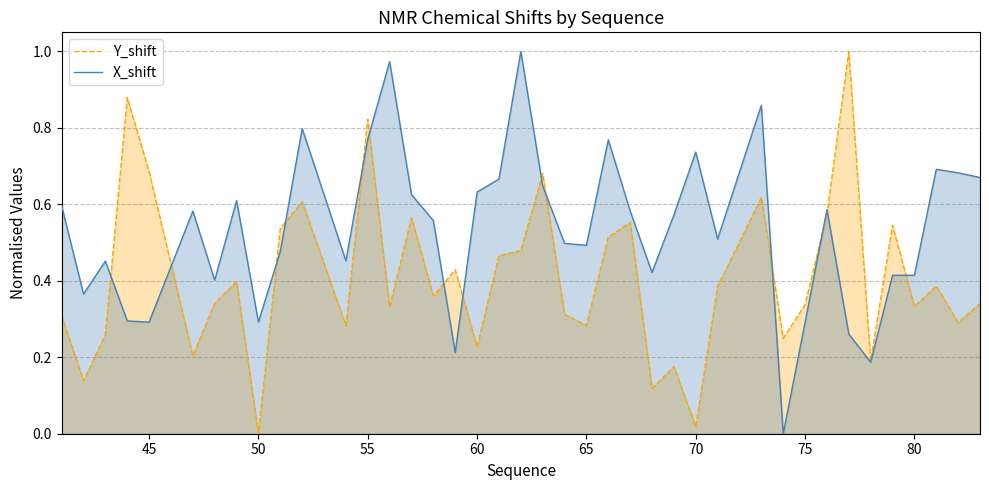

Is it true that X_shift equals 0.3 at 45?

True